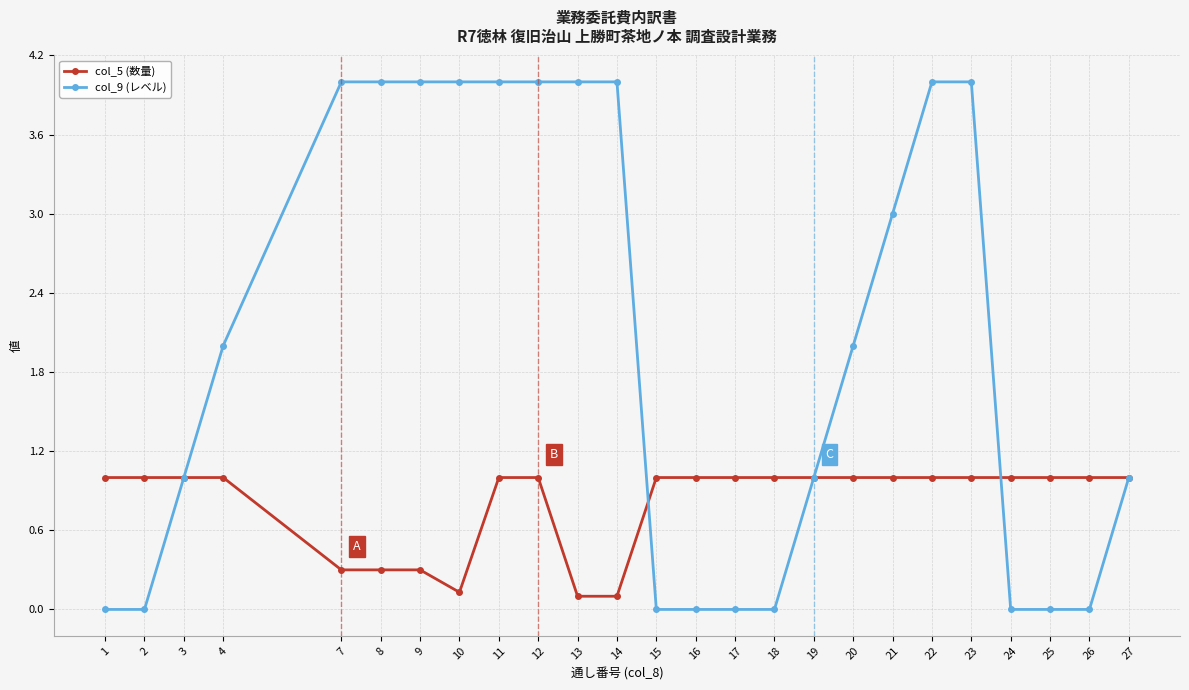

What is the difference between the highest and lowest values at 10?

3.9